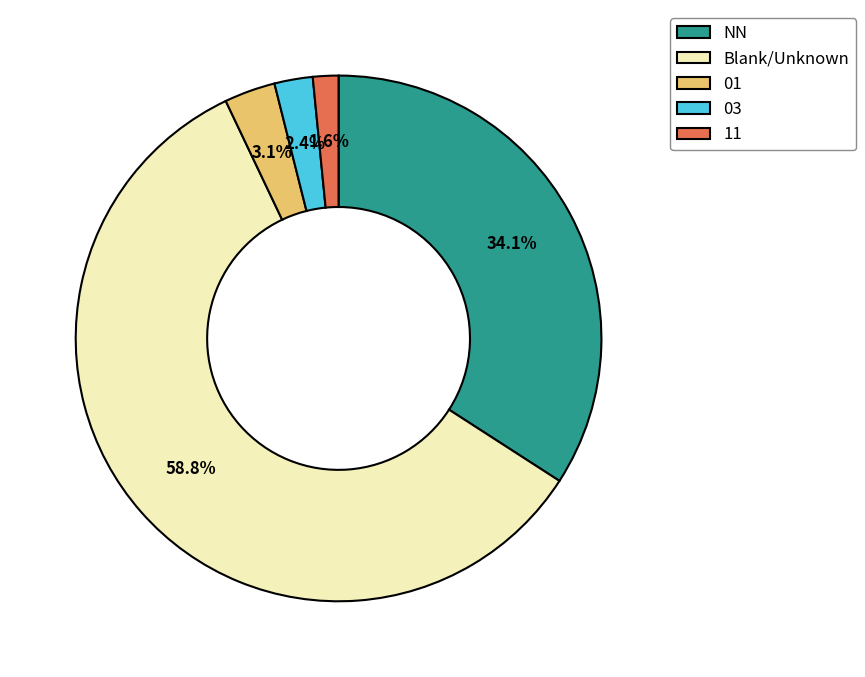

How much of the chart is everything except NN?

65.9%